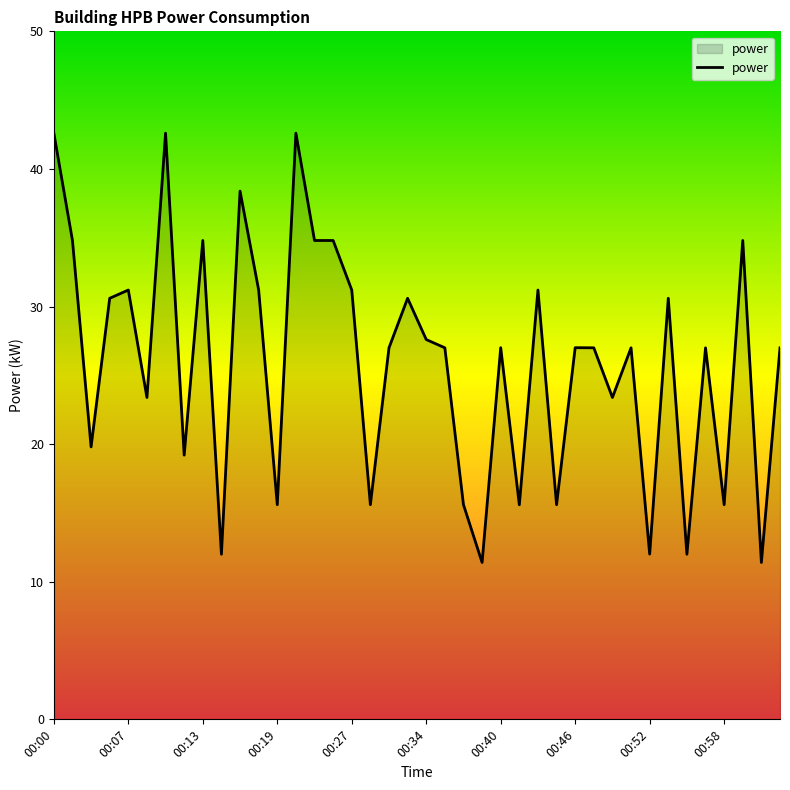

How many lines are shown in the chart?

1